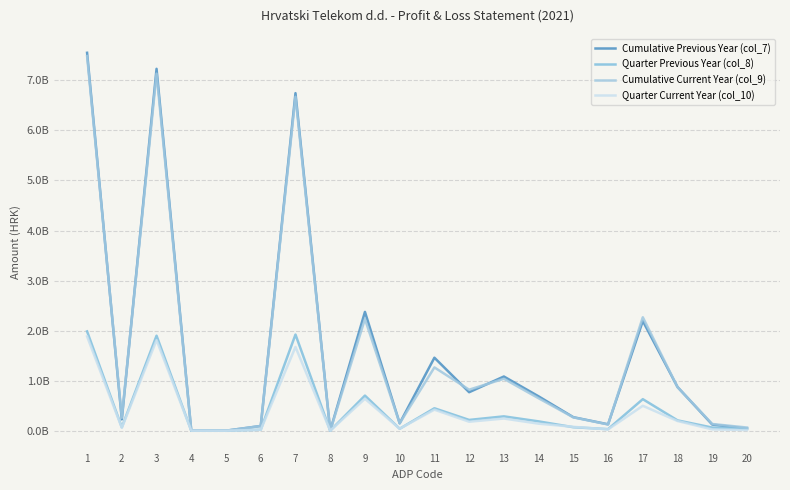

Which series has the largest total across all categories?

Cumulative Previous Year (col_7)